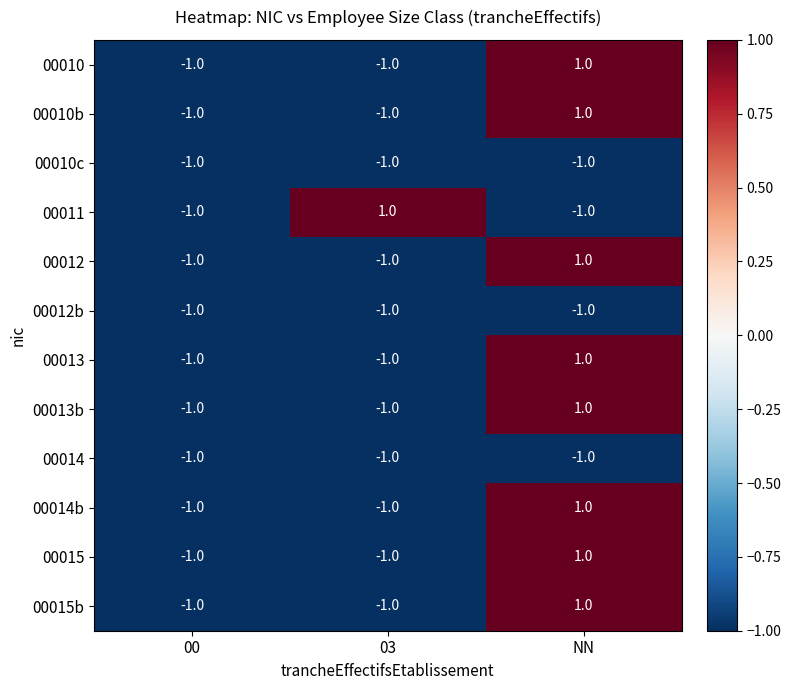

At which category is the sum across all series the highest?

NN